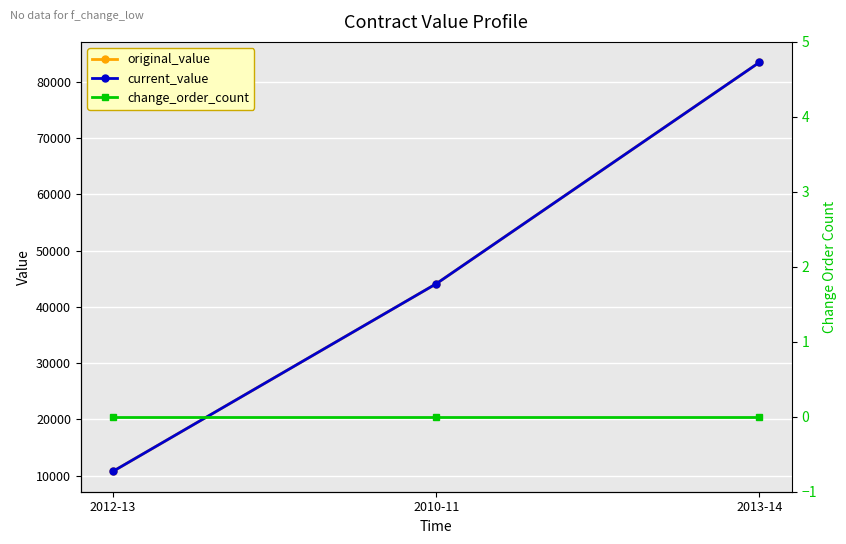

What is the difference between the highest and lowest values at 2010-11?

44100